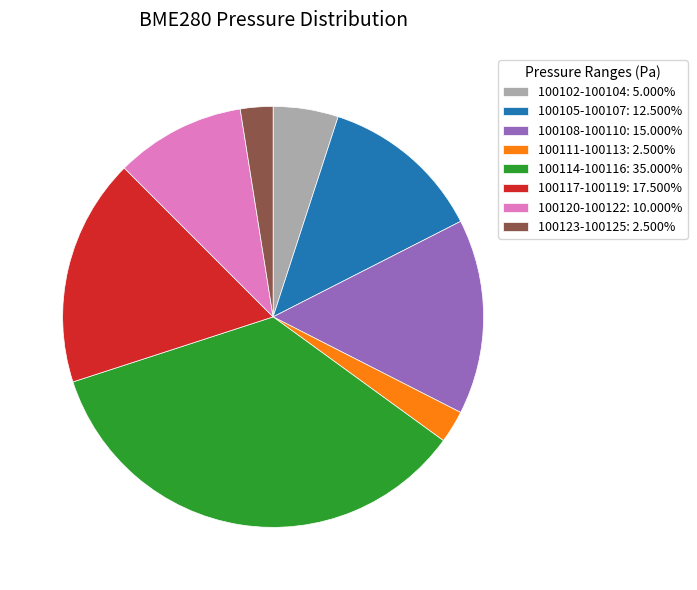

Does any single category account for the majority?

No